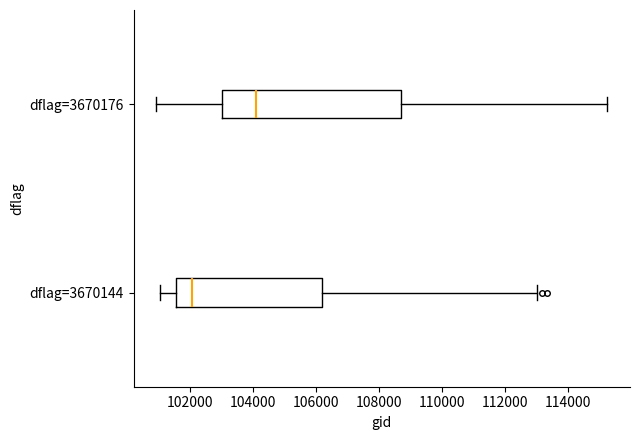

Comparing the boxes themselves (not the whiskers), which one is the widest?

dflag=3670176